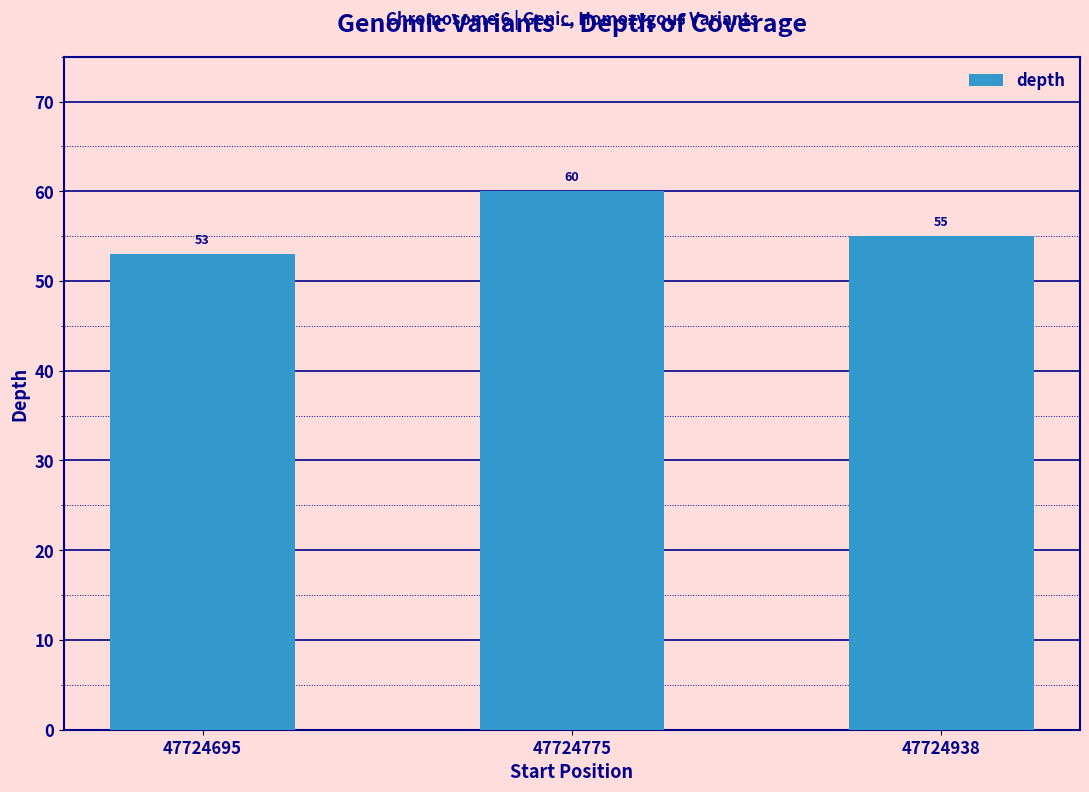

What is the value of the 2nd bar from the left?

60